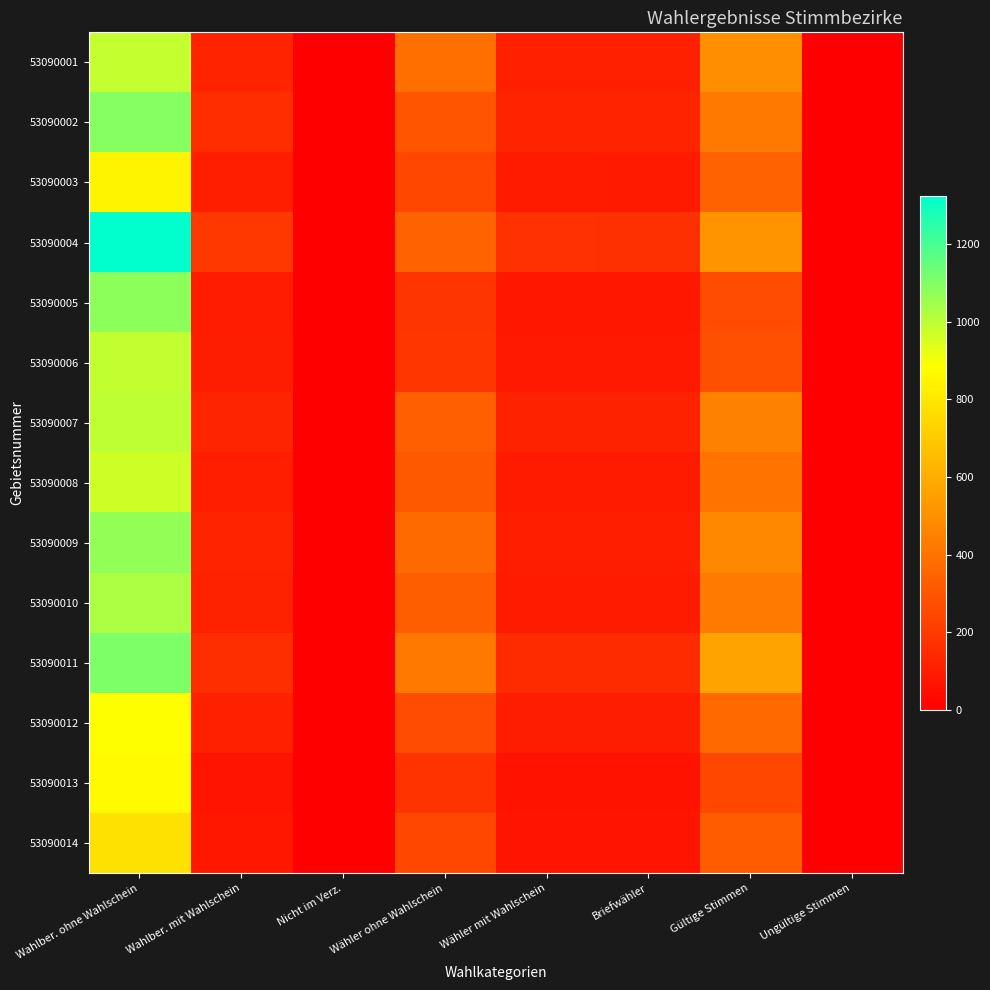

Reading left to right, list all the values displayed in this chart.

53090001: Wahlber. ohne Wahlschein=985	Wahlber. mit Wahlschein=124	Nicht im Verz.=0	Wähler ohne Wahlschein=387	Wähler mit Wahlschein=114	Briefwähler=114	Gültige Stimmen=499	Ungültige Stimmen=2
53090002: Wahlber. ohne Wahlschein=1090	Wahlber. mit Wahlschein=159	Nicht im Verz.=0	Wähler ohne Wahlschein=295	Wähler mit Wahlschein=128	Briefwähler=128	Gültige Stimmen=419	Ungültige Stimmen=4
53090003: Wahlber. ohne Wahlschein=845	Wahlber. mit Wahlschein=109	Nicht im Verz.=0	Wähler ohne Wahlschein=249	Wähler mit Wahlschein=97	Briefwähler=93	Gültige Stimmen=343	Ungültige Stimmen=3
53090004: Wahlber. ohne Wahlschein=1325	Wahlber. mit Wahlschein=197	Nicht im Verz.=0	Wähler ohne Wahlschein=344	Wähler mit Wahlschein=172	Briefwähler=169	Gültige Stimmen=515	Ungültige Stimmen=1
53090005: Wahlber. ohne Wahlschein=1080	Wahlber. mit Wahlschein=99	Nicht im Verz.=0	Wähler ohne Wahlschein=185	Wähler mit Wahlschein=81	Briefwähler=81	Gültige Stimmen=264	Ungültige Stimmen=2
53090006: Wahlber. ohne Wahlschein=988	Wahlber. mit Wahlschein=104	Nicht im Verz.=0	Wähler ohne Wahlschein=189	Wähler mit Wahlschein=89	Briefwähler=89	Gültige Stimmen=275	Ungültige Stimmen=3
53090007: Wahlber. ohne Wahlschein=994	Wahlber. mit Wahlschein=130	Nicht im Verz.=0	Wähler ohne Wahlschein=329	Wähler mit Wahlschein=120	Briefwähler=120	Gültige Stimmen=448	Ungültige Stimmen=1
53090008: Wahlber. ohne Wahlschein=969	Wahlber. mit Wahlschein=107	Nicht im Verz.=0	Wähler ohne Wahlschein=313	Wähler mit Wahlschein=96	Briefwähler=96	Gültige Stimmen=405	Ungültige Stimmen=4
53090009: Wahlber. ohne Wahlschein=1070	Wahlber. mit Wahlschein=127	Nicht im Verz.=0	Wähler ohne Wahlschein=368	Wähler mit Wahlschein=108	Briefwähler=108	Gültige Stimmen=474	Ungültige Stimmen=2
53090010: Wahlber. ohne Wahlschein=1025	Wahlber. mit Wahlschein=121	Nicht im Verz.=0	Wähler ohne Wahlschein=327	Wähler mit Wahlschein=97	Briefwähler=97	Gültige Stimmen=423	Ungültige Stimmen=1
53090011: Wahlber. ohne Wahlschein=1107	Wahlber. mit Wahlschein=163	Nicht im Verz.=0	Wähler ohne Wahlschein=419	Wähler mit Wahlschein=152	Briefwähler=151	Gültige Stimmen=568	Ungültige Stimmen=3
53090012: Wahlber. ohne Wahlschein=882	Wahlber. mit Wahlschein=115	Nicht im Verz.=0	Wähler ohne Wahlschein=264	Wähler mit Wahlschein=104	Briefwähler=104	Gültige Stimmen=365	Ungültige Stimmen=3
53090013: Wahlber. ohne Wahlschein=865	Wahlber. mit Wahlschein=75	Nicht im Verz.=0	Wähler ohne Wahlschein=181	Wähler mit Wahlschein=65	Briefwähler=65	Gültige Stimmen=246	Ungültige Stimmen=0
53090014: Wahlber. ohne Wahlschein=780	Wahlber. mit Wahlschein=85	Nicht im Verz.=0	Wähler ohne Wahlschein=249	Wähler mit Wahlschein=72	Briefwähler=72	Gültige Stimmen=320	Ungültige Stimmen=1